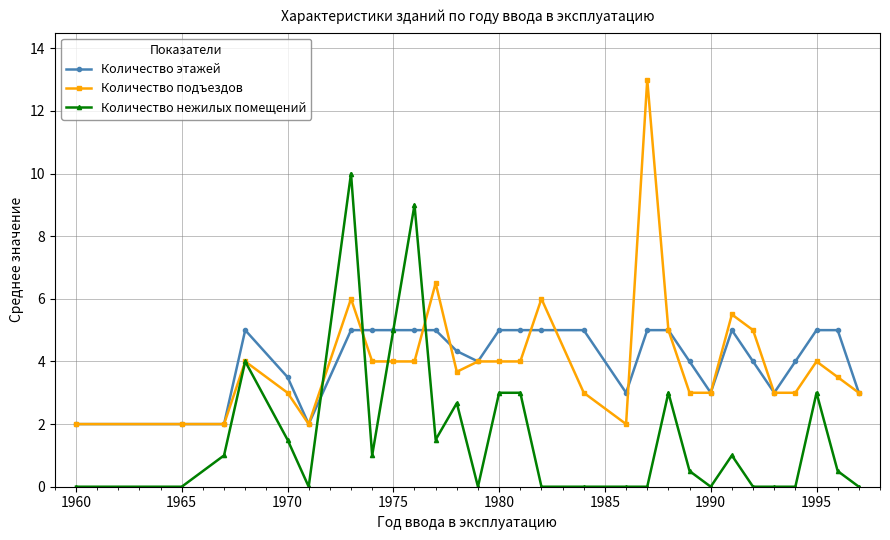

What is the greatest value displayed?

13.0